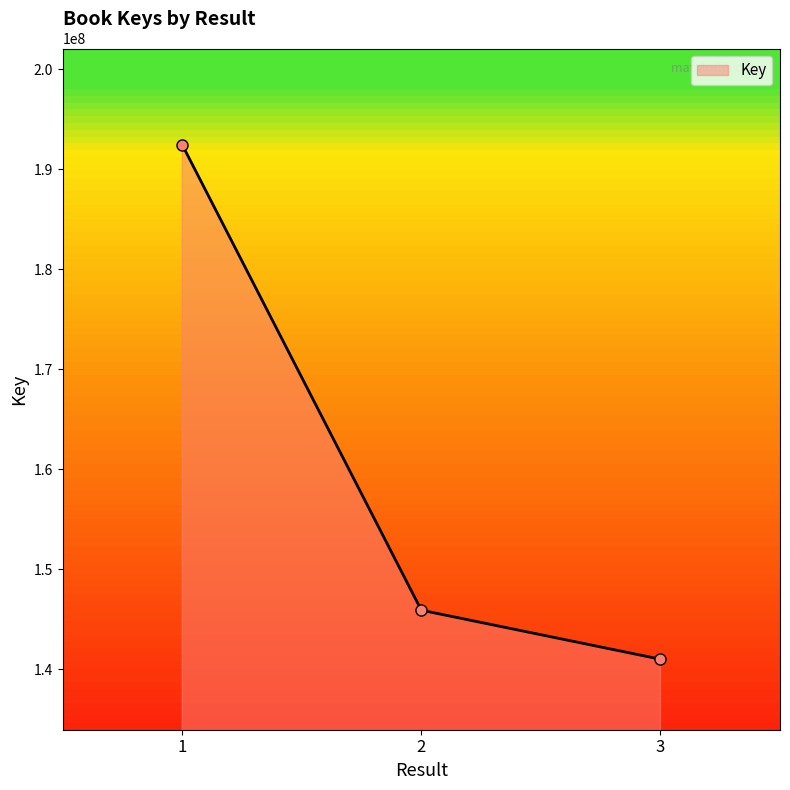

Reading left to right, list all the values displayed in this chart.

192466246	145920833	141019248